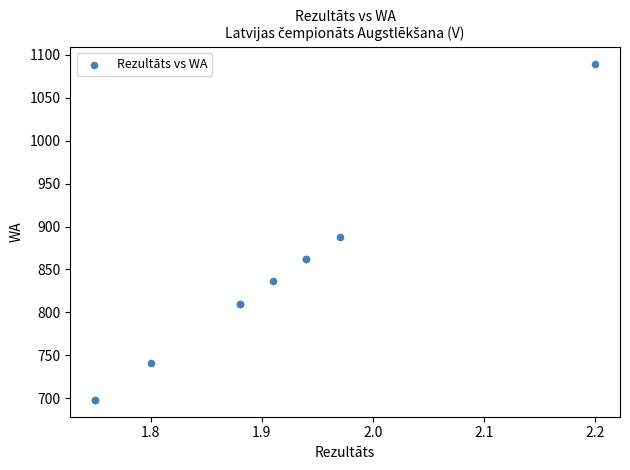

What Y value in the scatter plot is closest to 894?

888